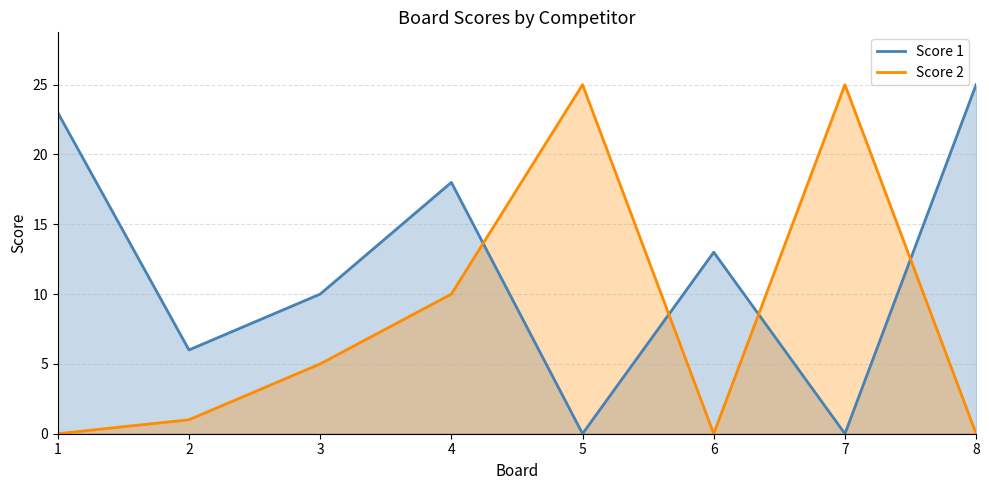

What is the total value across all series at 5?

25